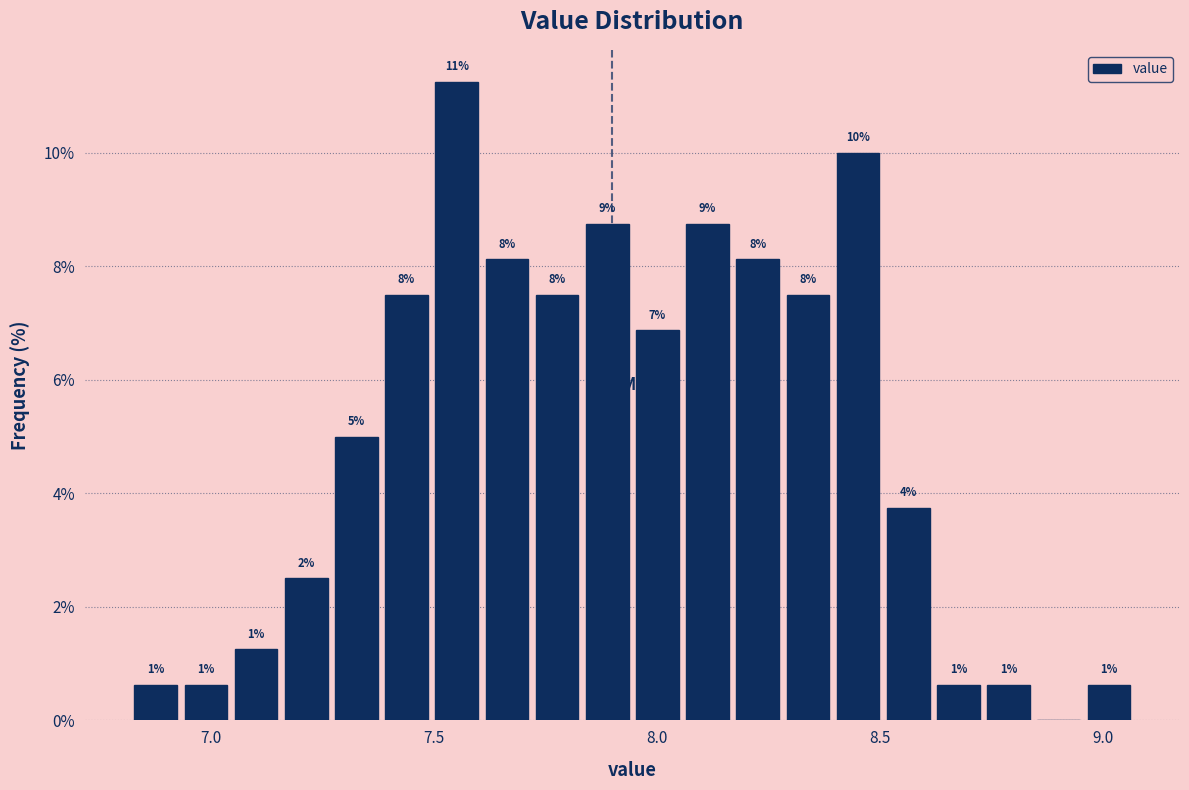

Read against the x-axis, roughly where is the centre of the tallest bar?

7.55